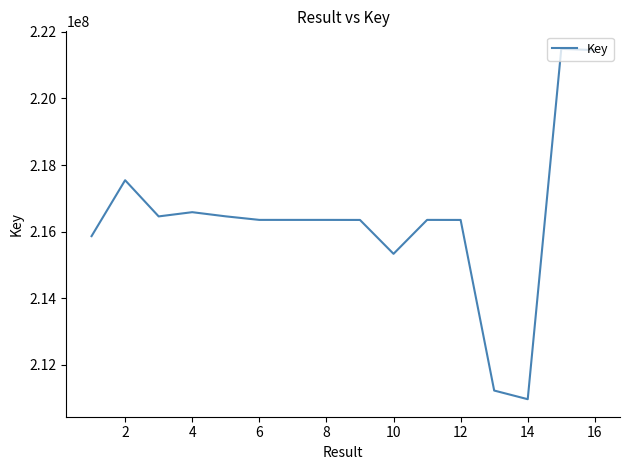

What is the maximum value shown in the chart?

221490053